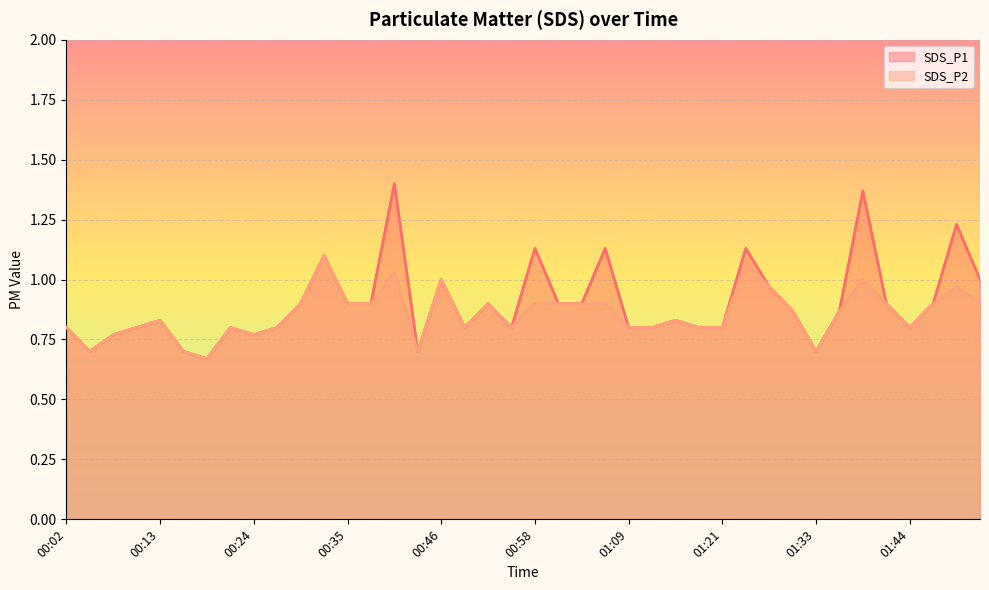

What are all the series names shown in the legend?

SDS_P1, SDS_P2